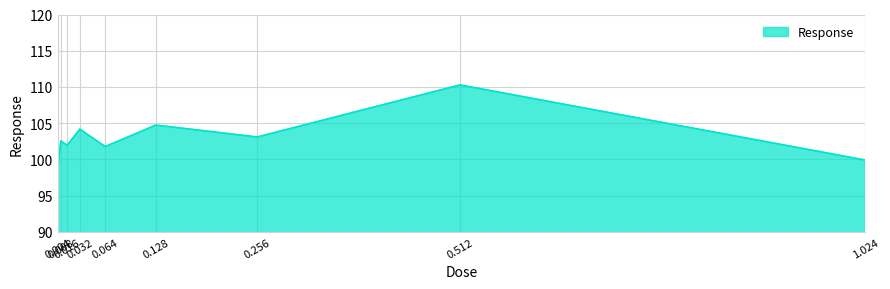

What is the ratio of the value at 0.256 to the value at 0.512?

0.9